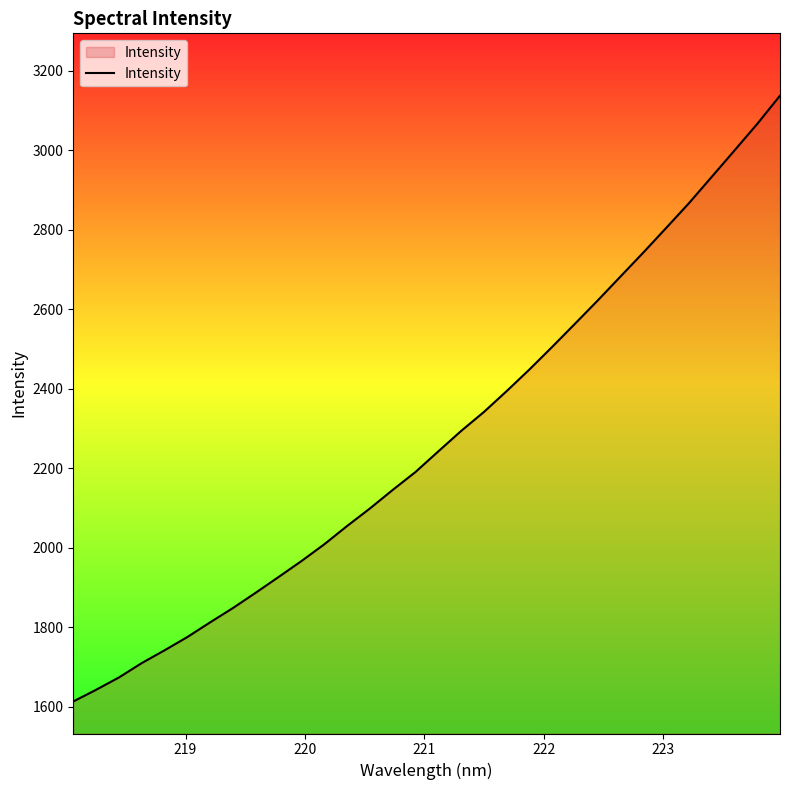

True or false: there are more than 0 points higher than both neighbors.

False